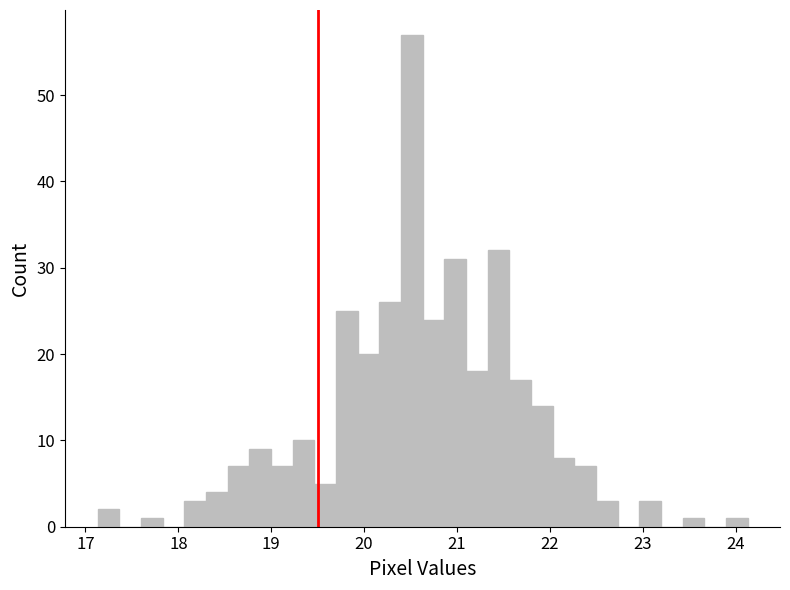

Read against the x-axis, roughly where is the centre of the tallest bar?

20.5